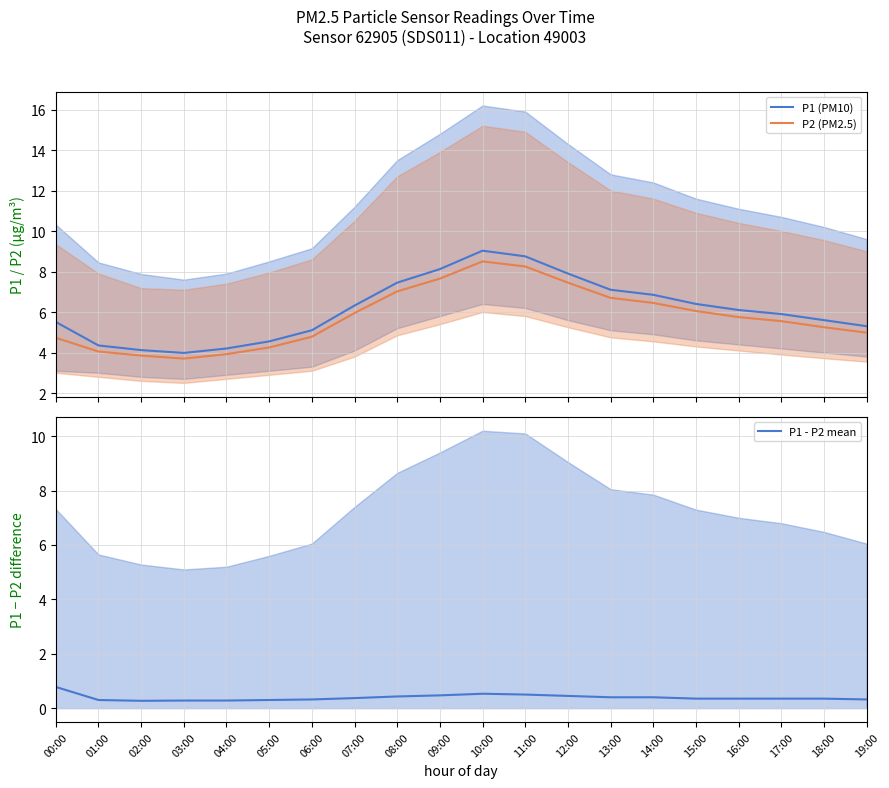

Which series has the largest total across all categories?

P1